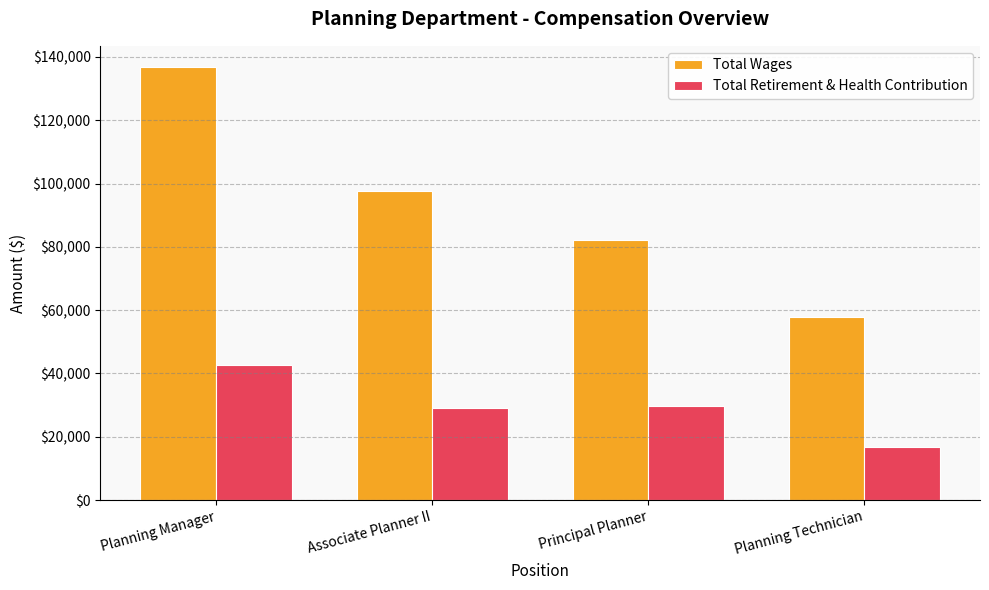

Between Associate Planner II and Planning Technician, which series saw the biggest shift?

Total Wages